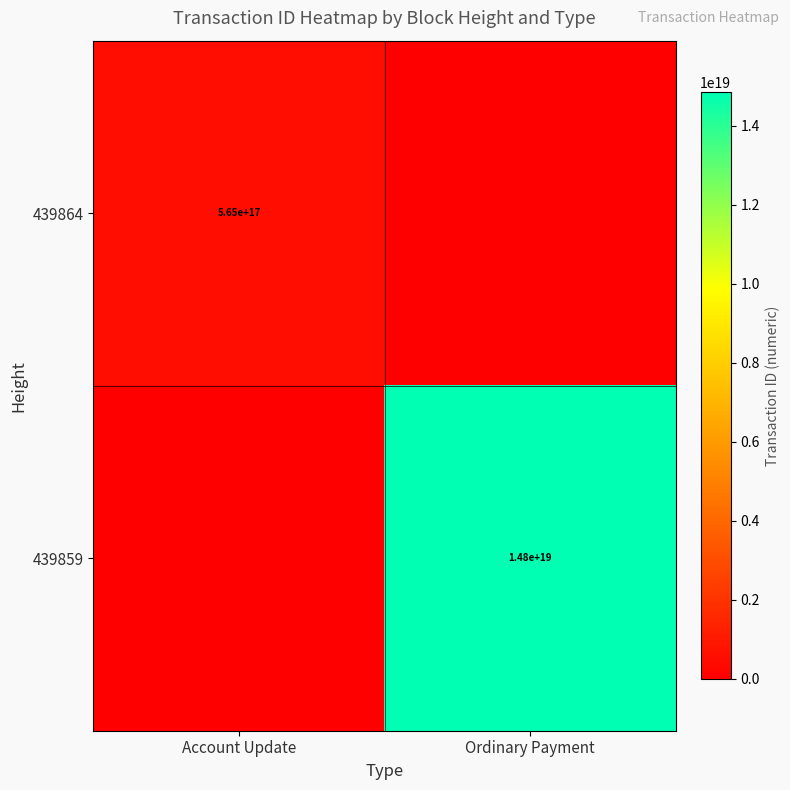

What is the total value across all series at Ordinary Payment?

14840061515444635648